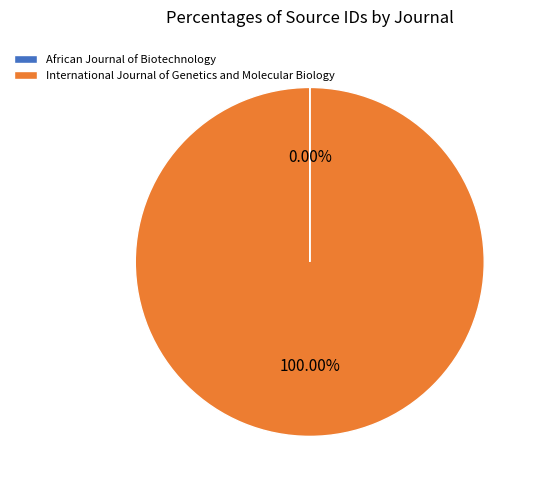

To the nearest percent, what portion does International Journal of Genetics and Molecular Biology represent?

100%